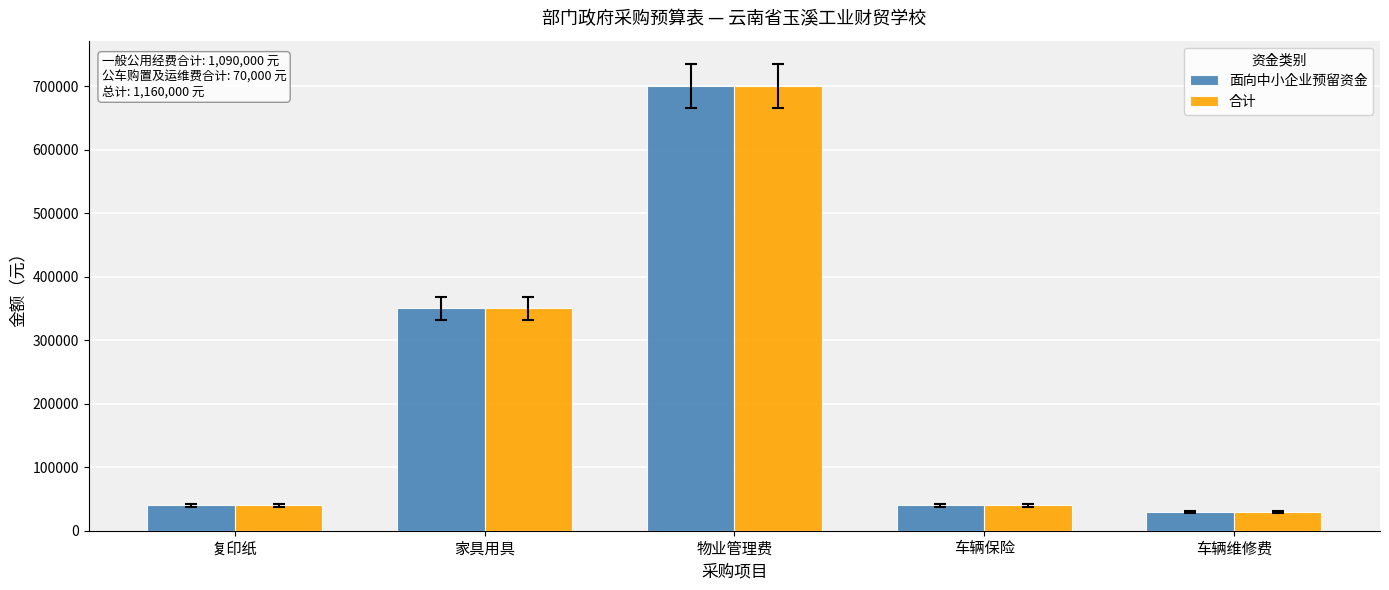

What is the total value across all series at 物业管理费?

1400000